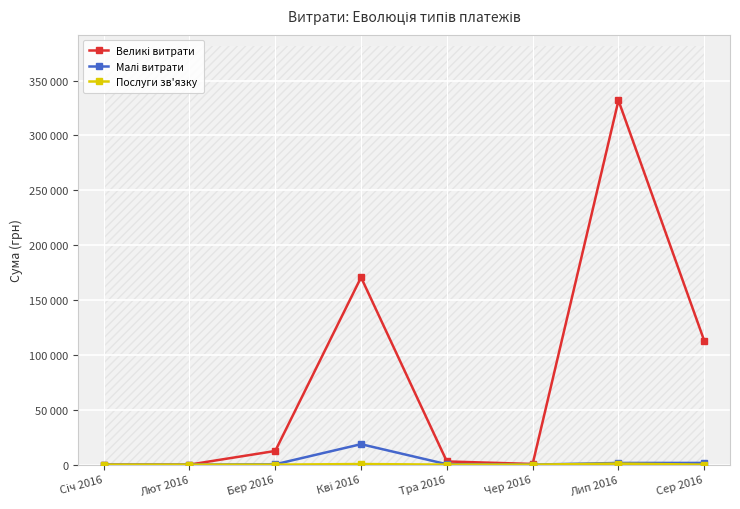

Reading left to right, extract all data points from this chart.

Великі витрати: 0.0	0.0	12451.2	170627.4	2886.0	600.0	331830.6	112798.5
Малі витрати: 0.0	0.0	295.7	18624.0	339.4	0.0	1523.5	1541.3
Послуги зв'язку: 0.0	0.0	0.0	527.8	0.0	0.0	909.1	0.0